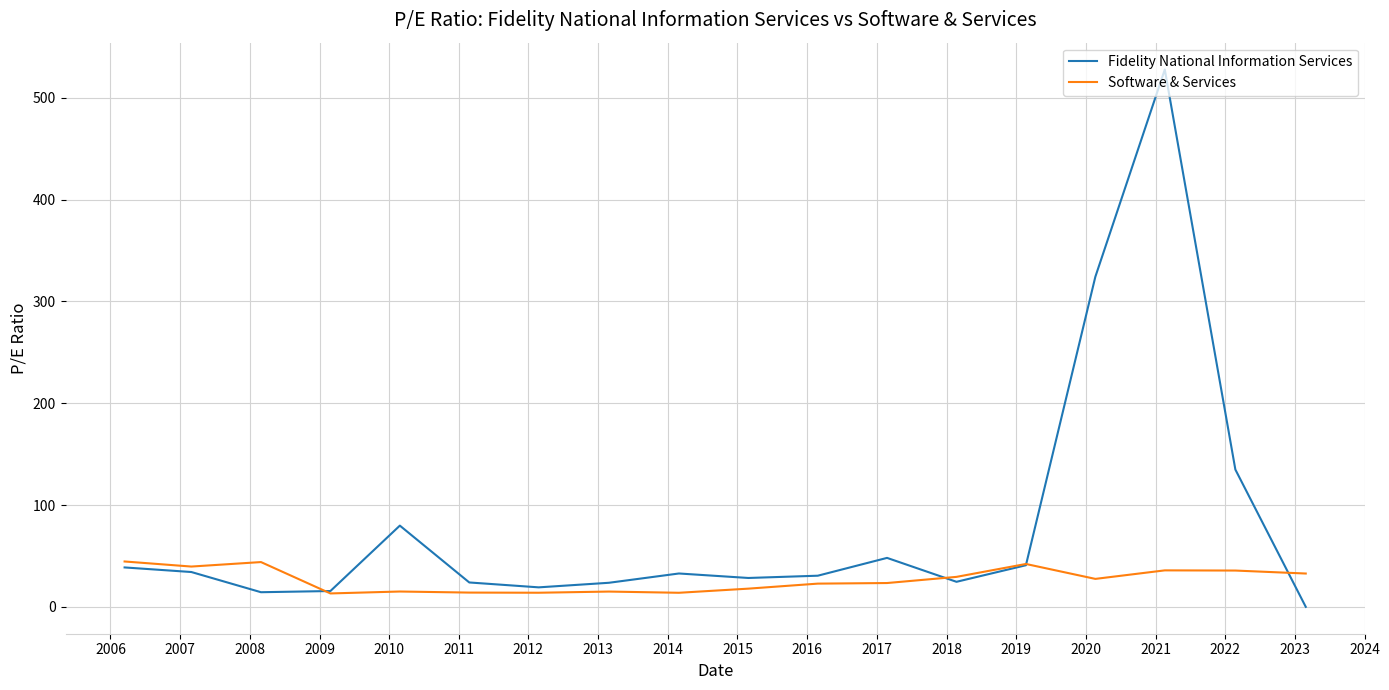

List the series in order of their overall mean, highest first.

Fidelity National Information Services, Software & Services